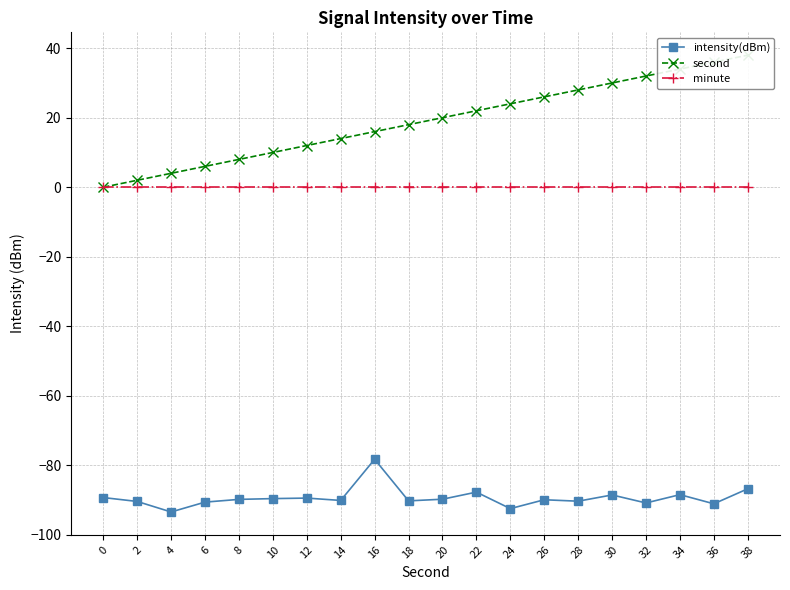

Which series changed the most between 10 and 18?

second